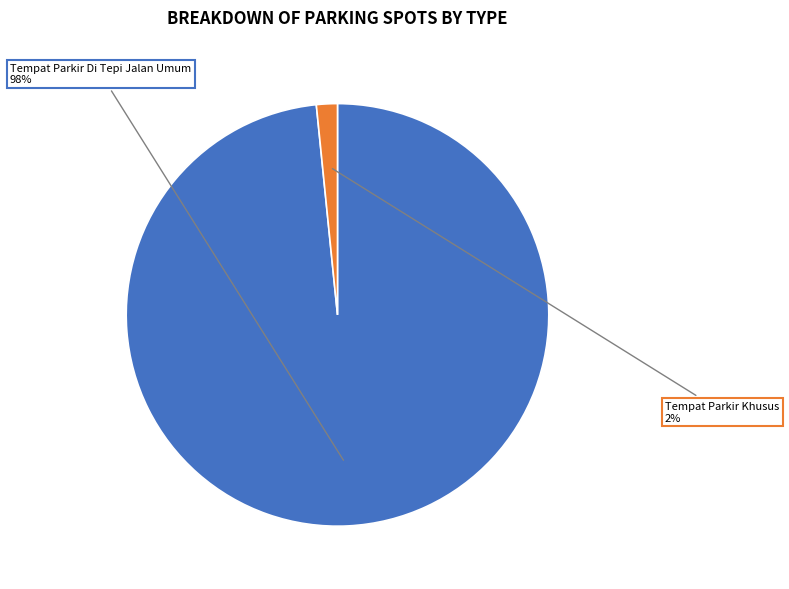

Which has a higher value, Tempat Parkir Khusus or Tempat Parkir Di Tepi Jalan Umum?

Tempat Parkir Di Tepi Jalan Umum